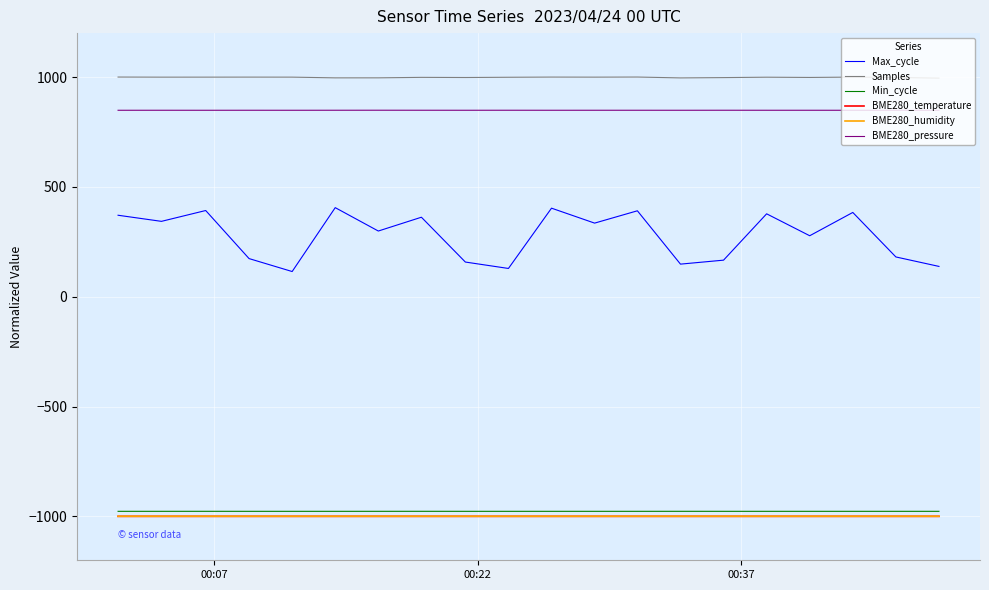

Which series has the largest total across all categories?

Samples